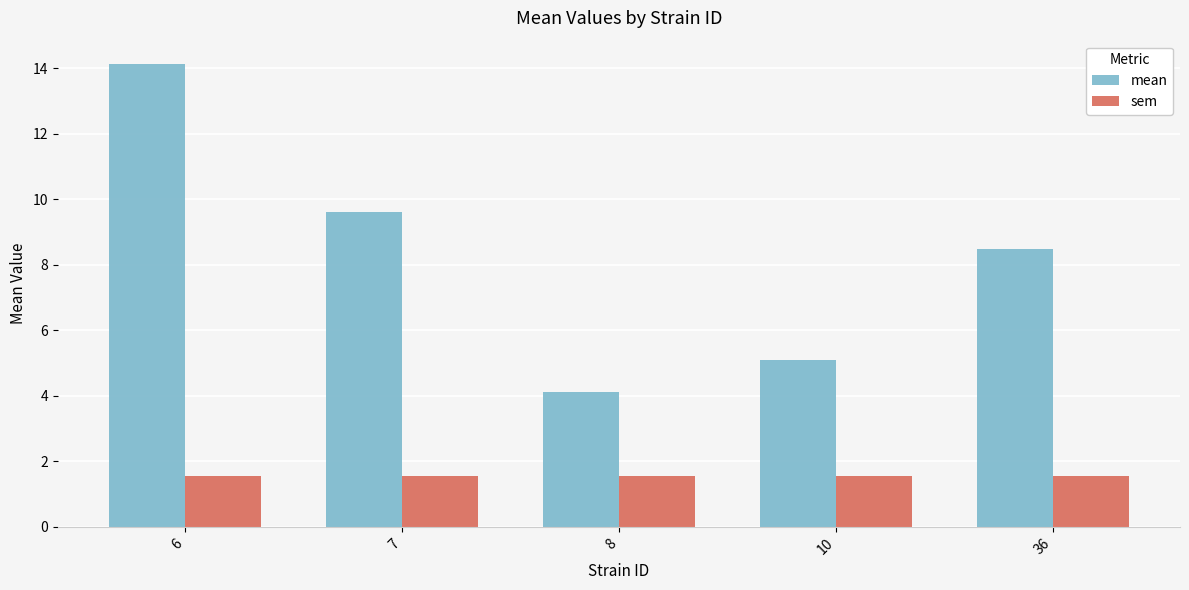

Which series has the largest total across all categories?

mean